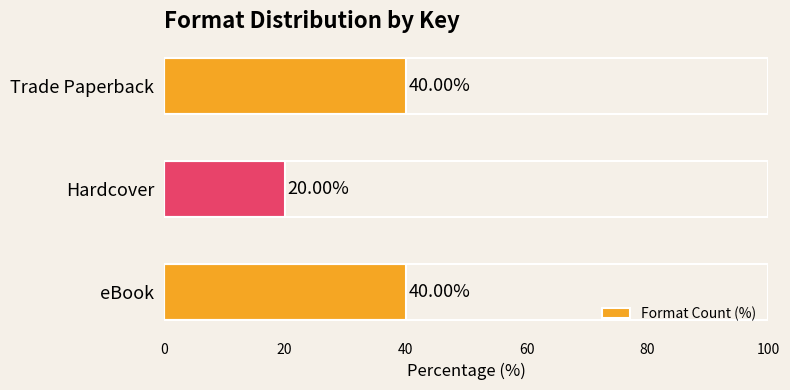

What is the difference between the second highest and minimum values?

20